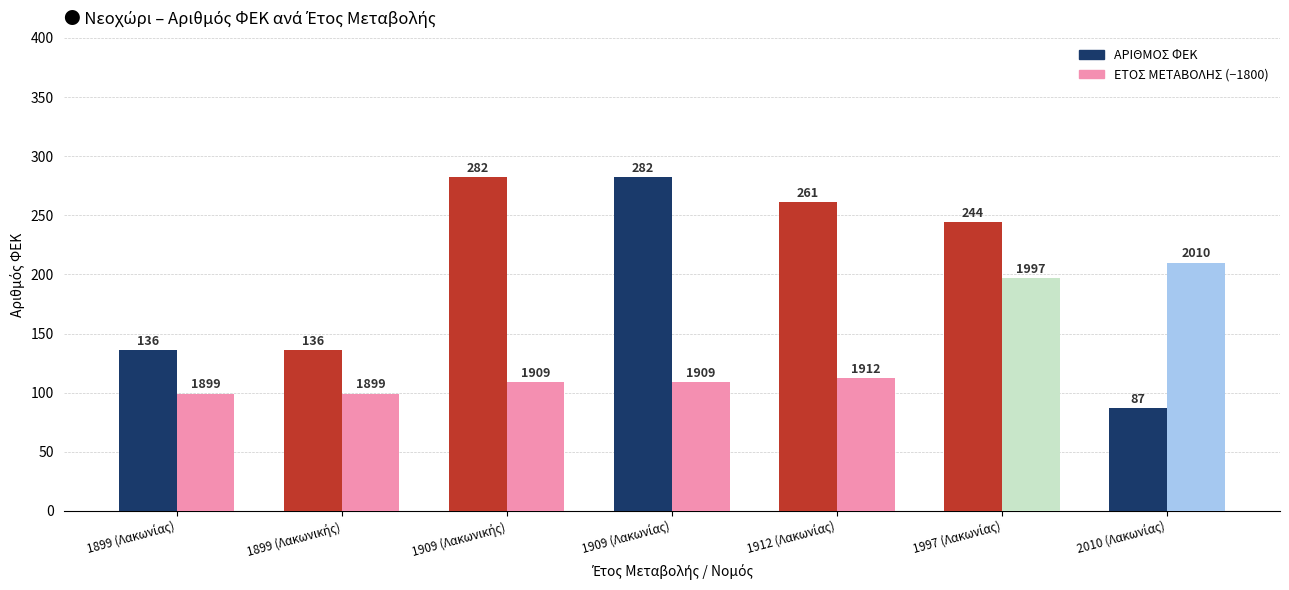

At how many categories does at least one series exceed 94?

7